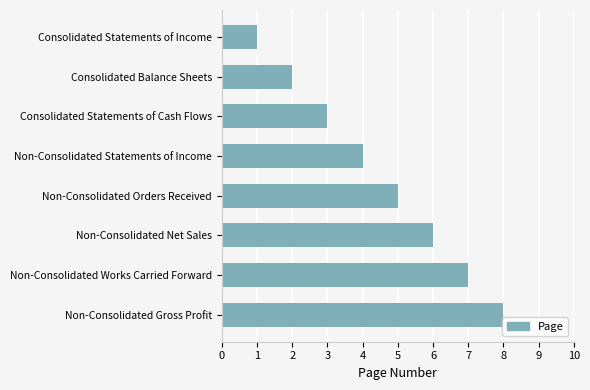

What is the change in value from Consolidated Statements of Cash Flows to Non-Consolidated Orders Received?

+2